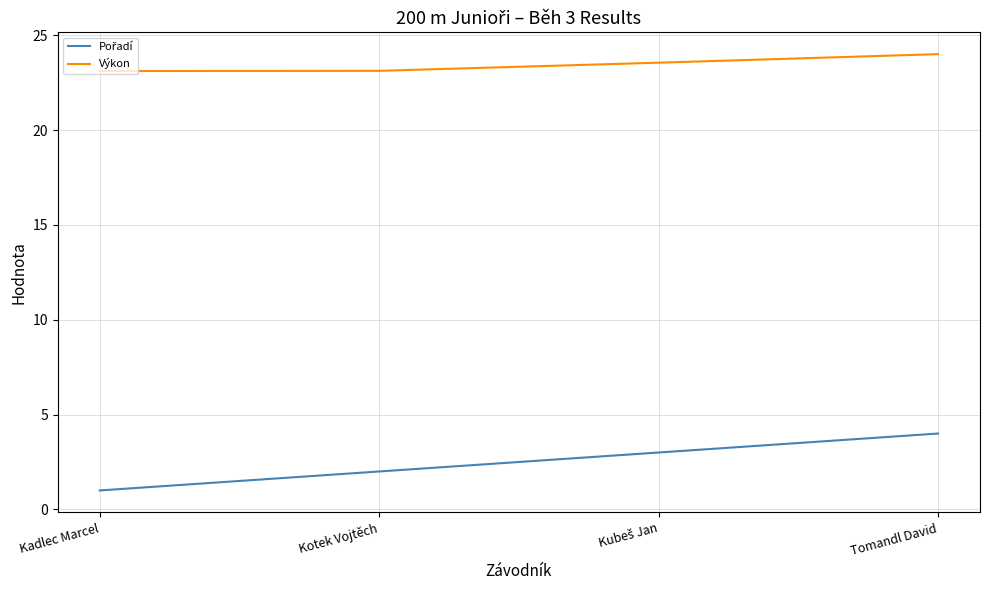

Which label corresponds to the largest value in the chart?

Tomandl David